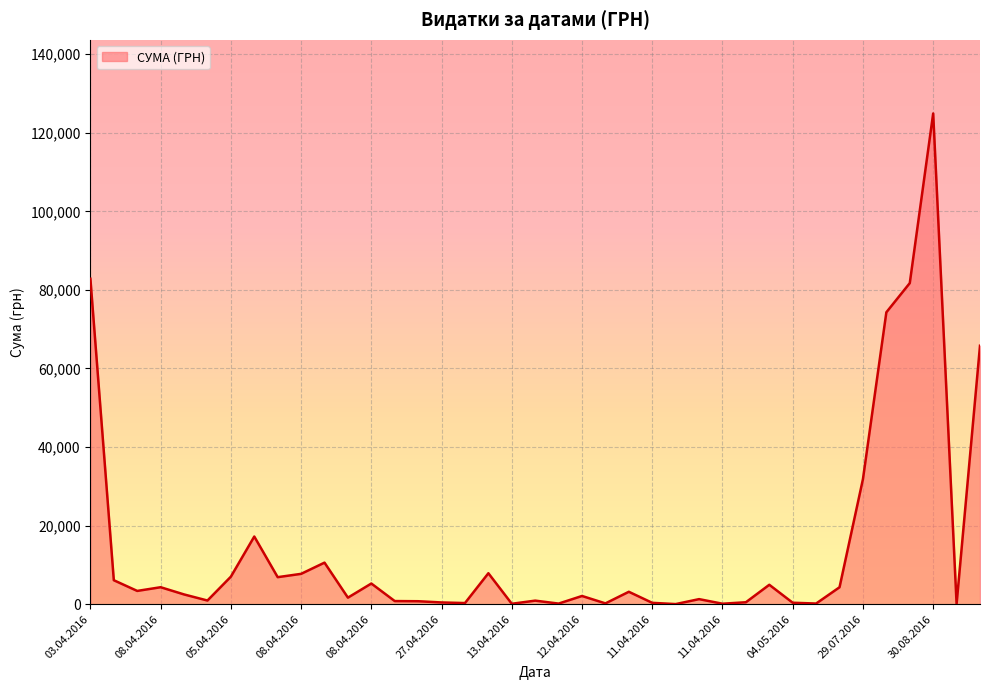

What is the greatest value displayed?

124904.8